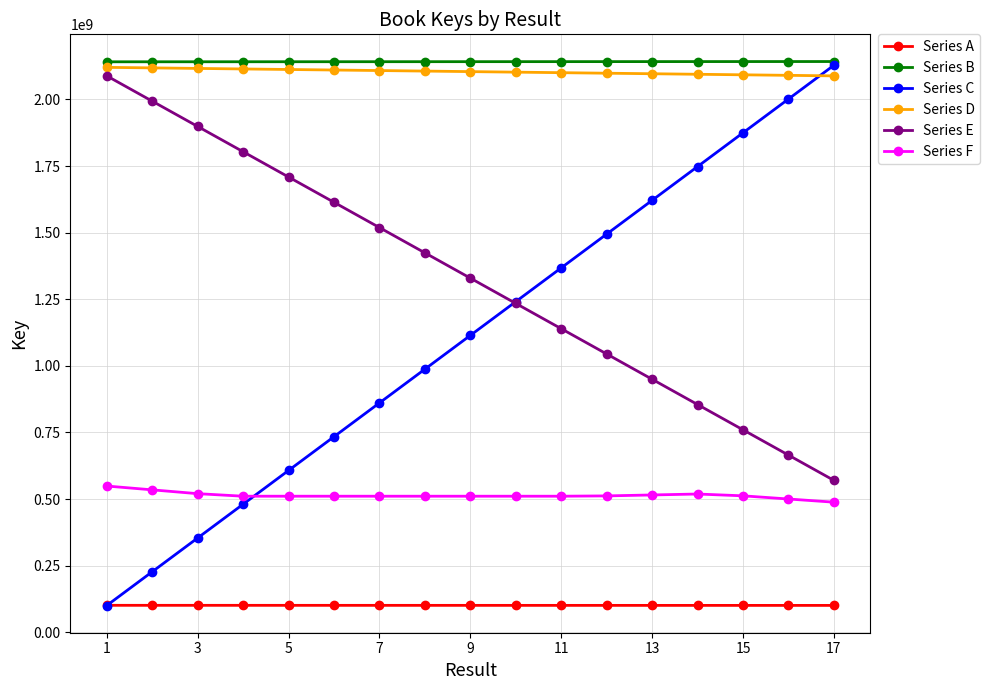

True or false: Series F and Series A intersect in this chart.

False